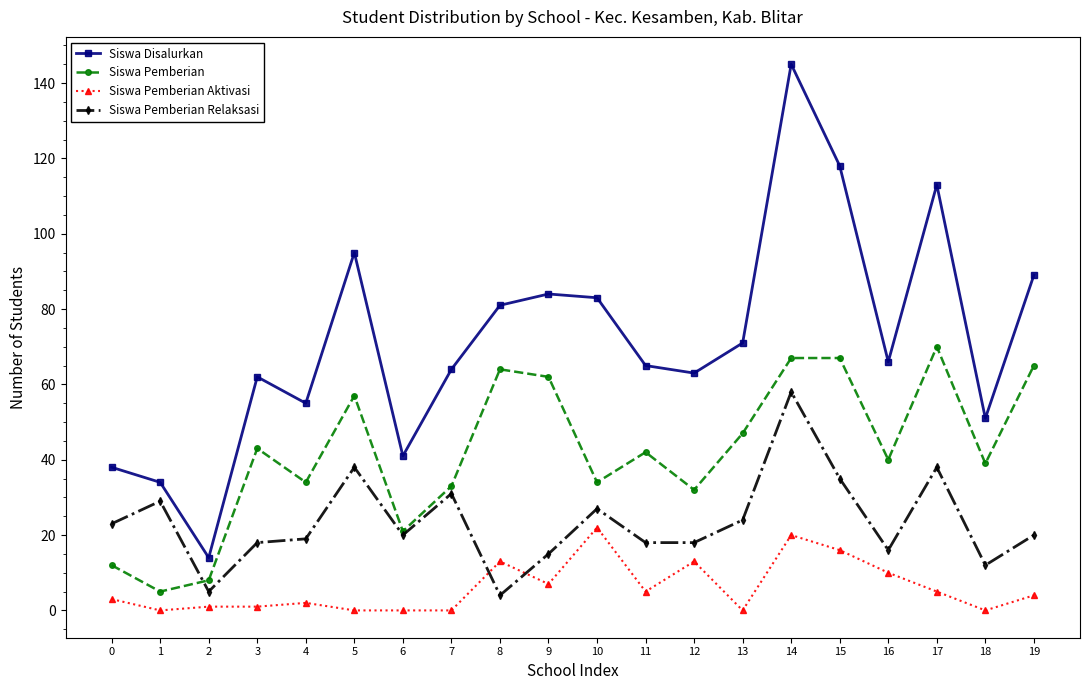

Which series changed the most between 6 and 13?

Siswa Disalurkan